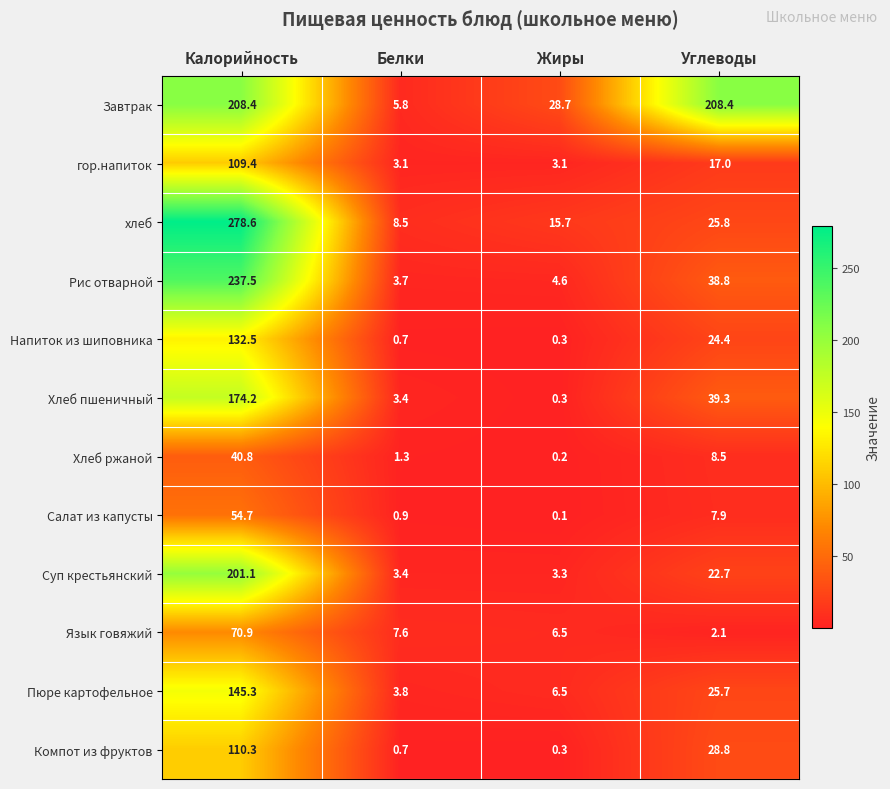

Which series has the largest total across all categories?

Завтрак